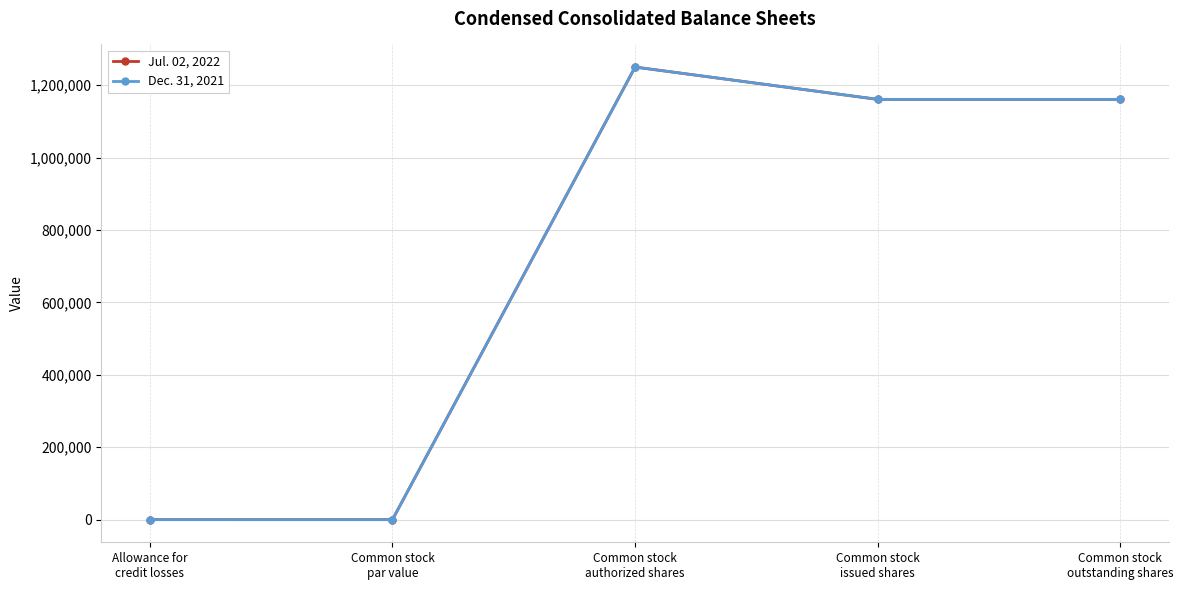

What is the total value across all series at Common stock
outstanding shares?

2321558